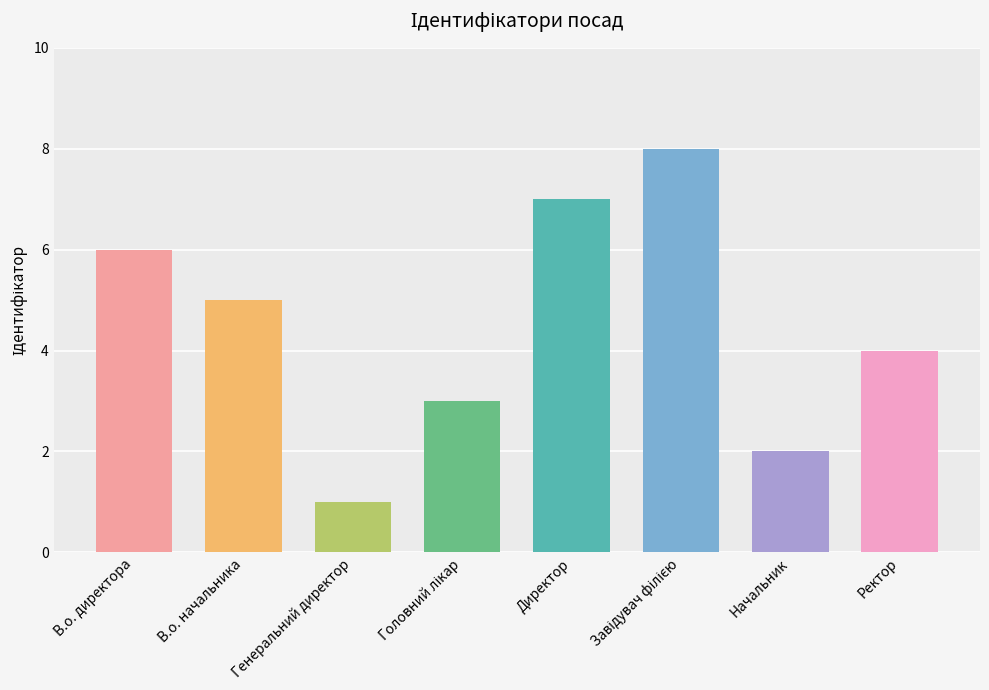

How many bars are there in total?

8